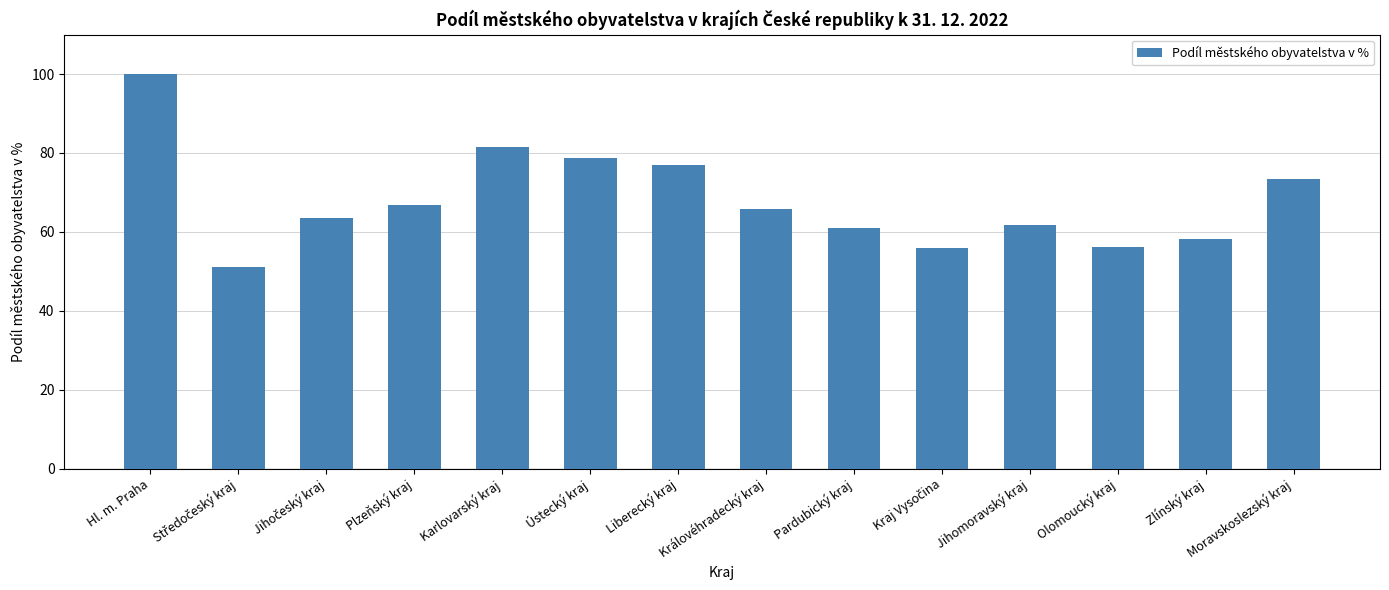

Which has a higher value, Olomoucký kraj or Karlovarský kraj?

Karlovarský kraj